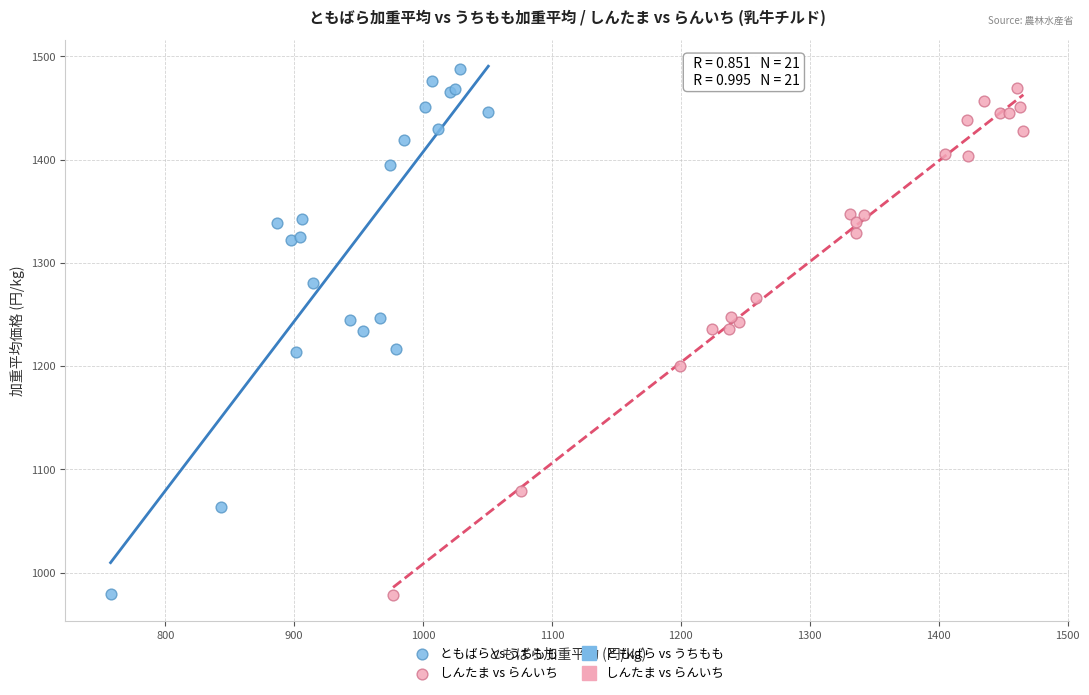

Which series has the widest spread of Y values?

ともばら vs うちもも